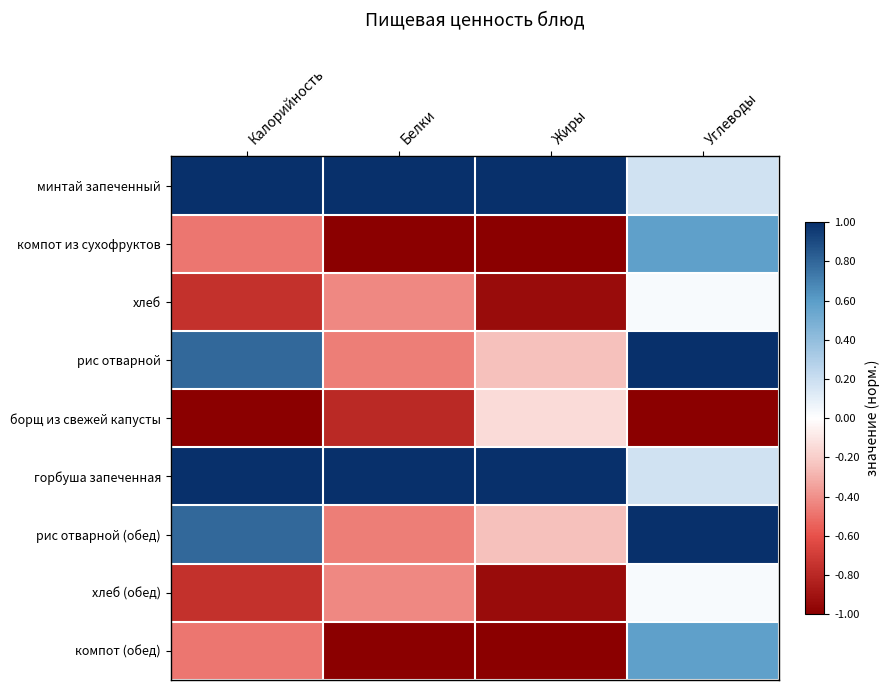

Reading right to left, list all the values displayed in this chart.

минтай запеченный: Углеводы=0.2	Жиры=1.0	Белки=1.0	Калорийность=1.0
компот из сухофруктов: Углеводы=0.6	Жиры=-1.0	Белки=-1.0	Калорийность=-0.5
хлеб: Углеводы=0.0	Жиры=-0.9	Белки=-0.4	Калорийность=-0.8
рис отварной: Углеводы=1.0	Жиры=-0.2	Белки=-0.5	Калорийность=0.8
борщ из свежей капусты: Углеводы=-1.0	Жиры=-0.1	Белки=-0.8	Калорийность=-1.0
горбуша запеченная: Углеводы=0.2	Жиры=1.0	Белки=1.0	Калорийность=1.0
рис отварной (обед): Углеводы=1.0	Жиры=-0.2	Белки=-0.5	Калорийность=0.8
хлеб (обед): Углеводы=0.0	Жиры=-0.9	Белки=-0.4	Калорийность=-0.8
компот (обед): Углеводы=0.6	Жиры=-1.0	Белки=-1.0	Калорийность=-0.5